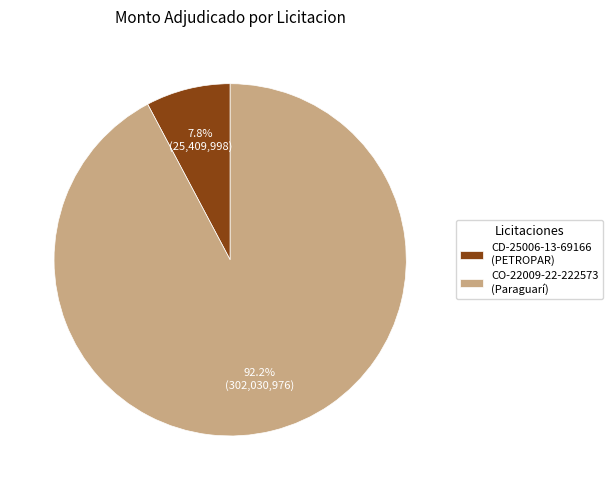

What is the total percentage of CD-25006-13-69166 (PETROPAR) and CO-22009-22-222573 (Paraguarí)?

100.0%